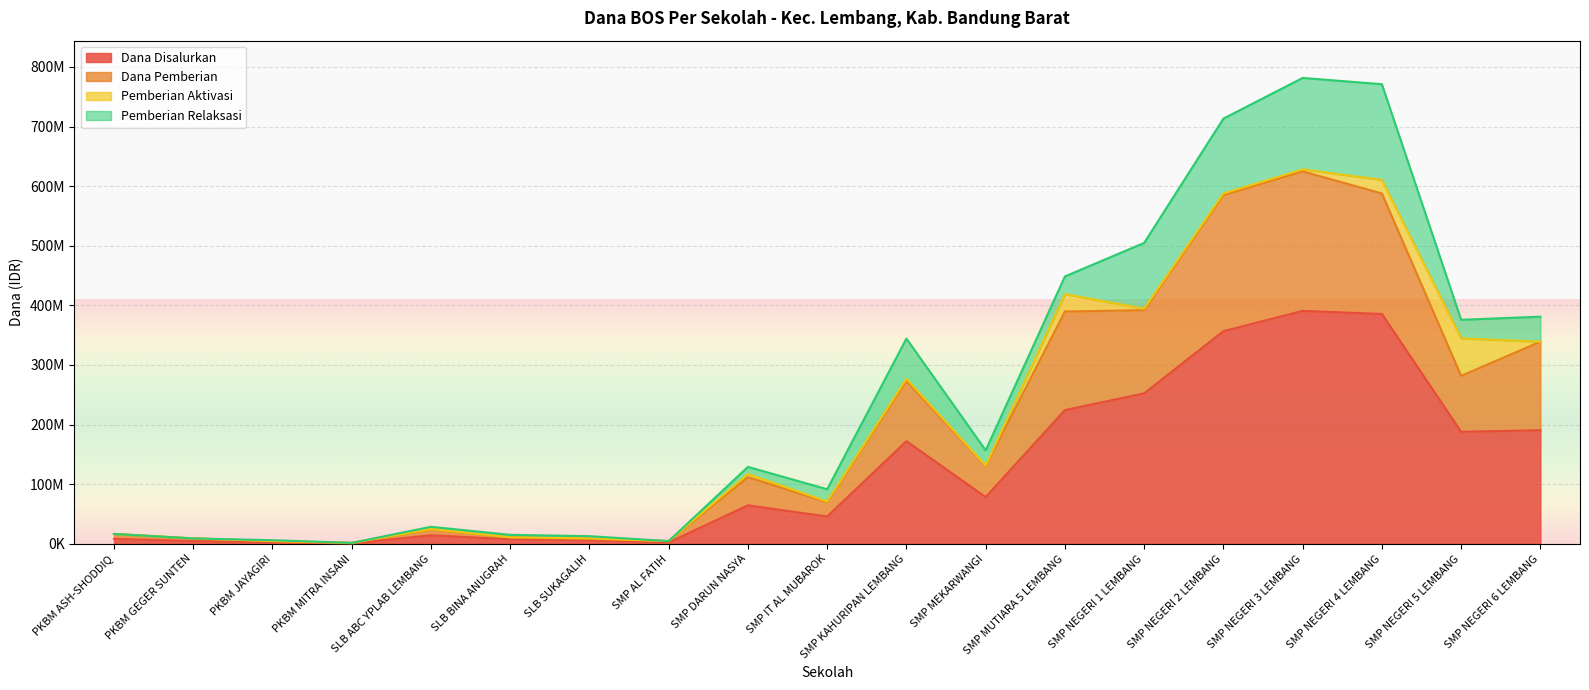

How many values in the Dana Pemberian series exceed 111750000?

9